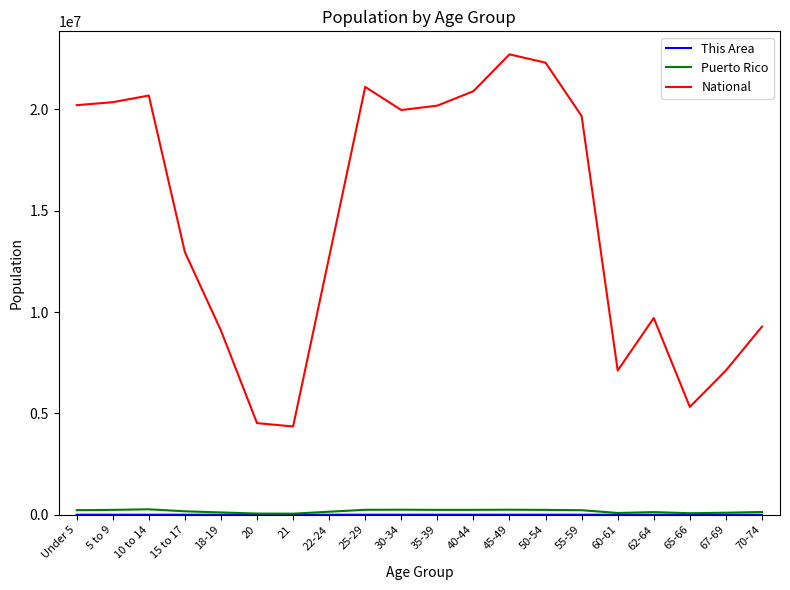

The value of National at 50-54 is 32946309. True or false?

False